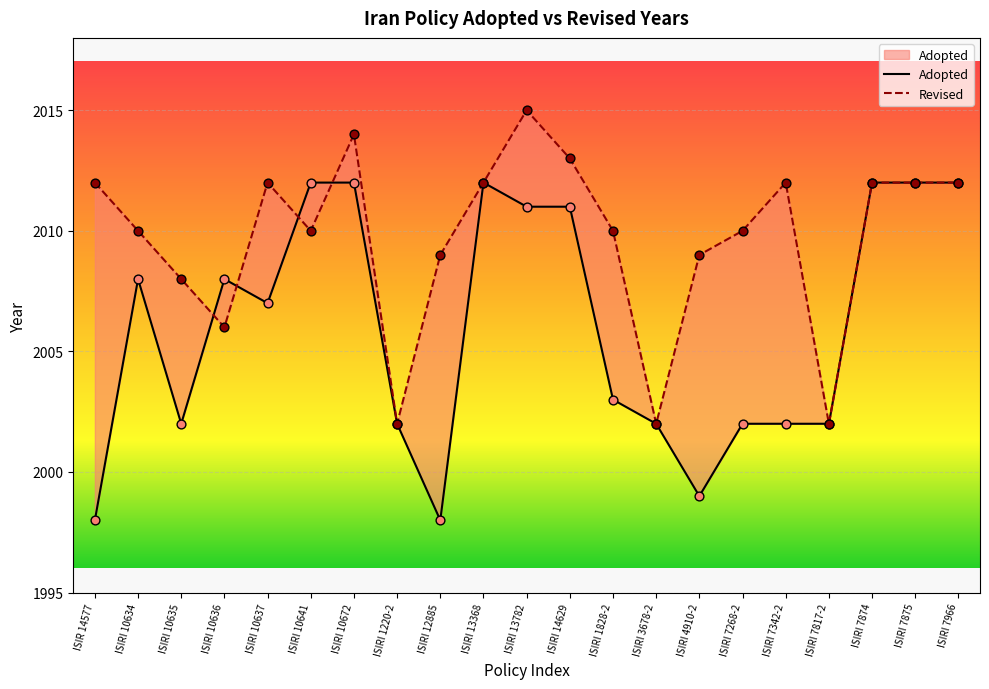

Which series has the largest total across all categories?

Revised